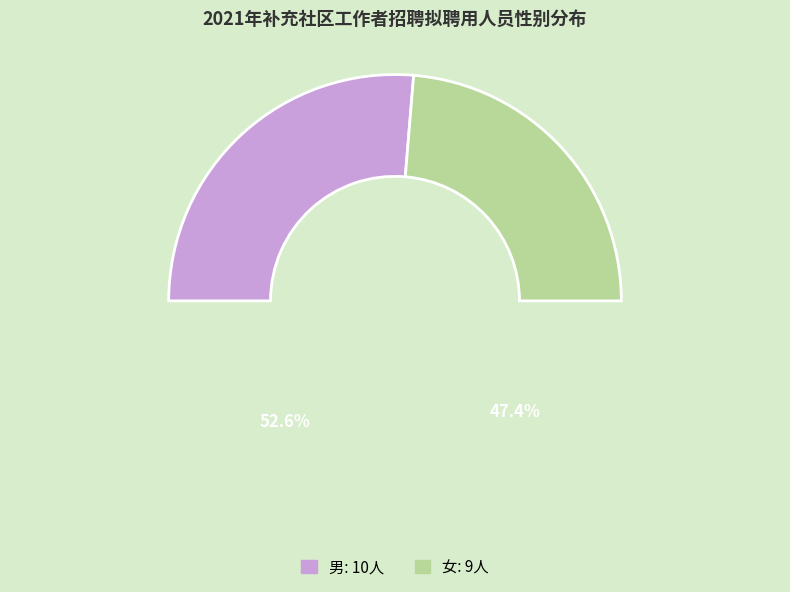

Is it true that 女 is 47% of the pie?

True